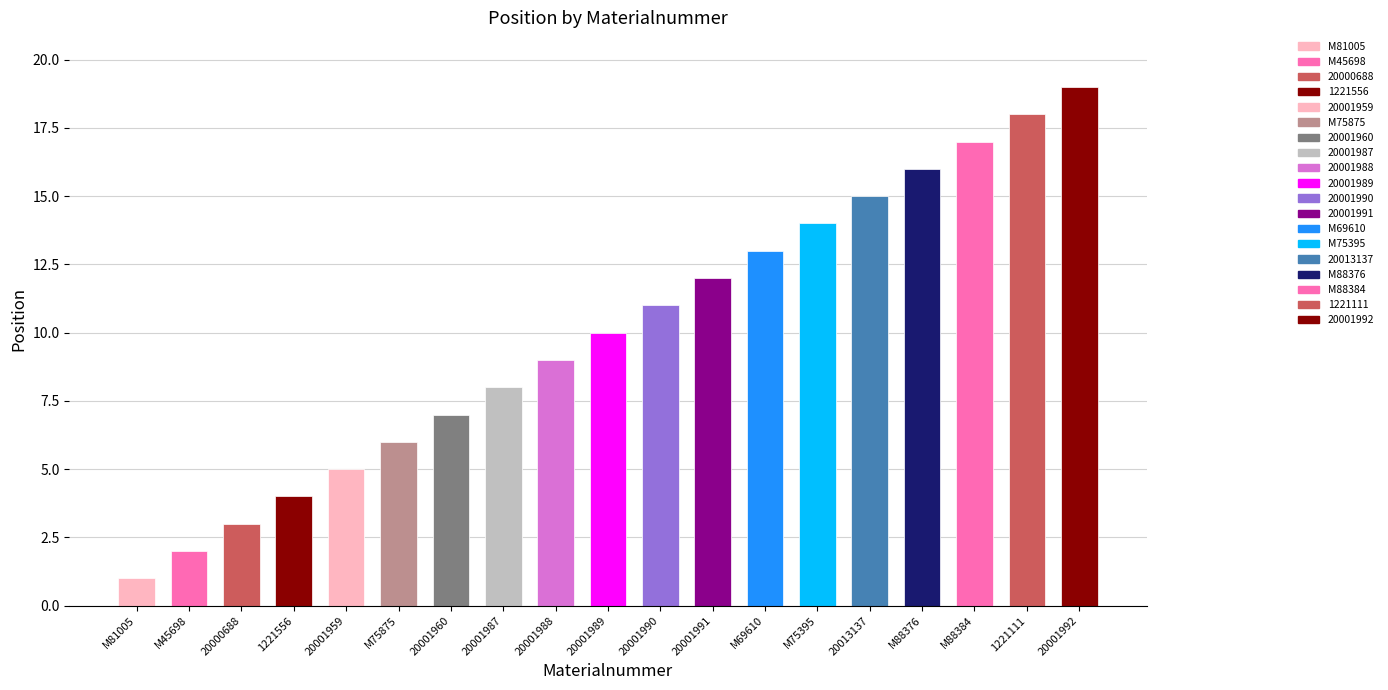

How many values are below 10?

9